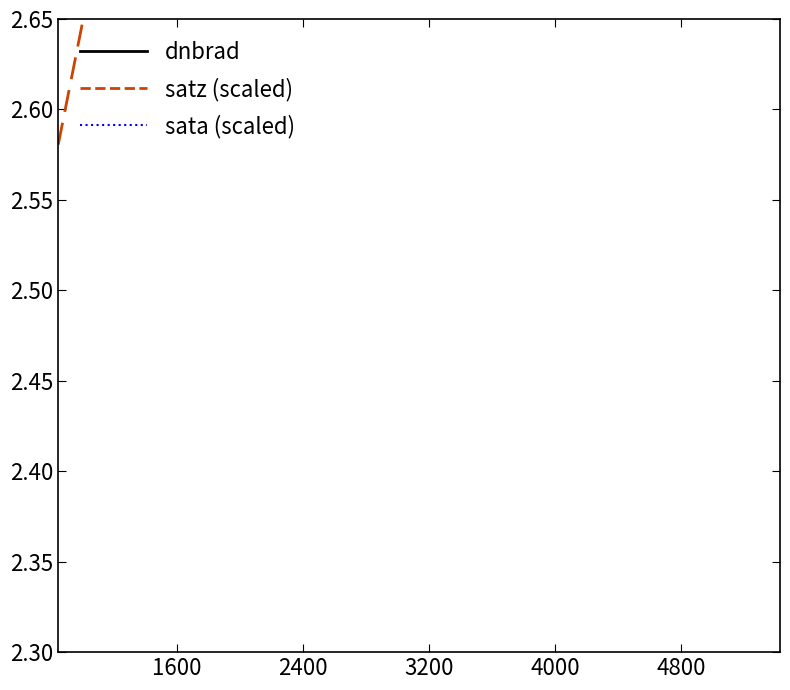

How many series are shown in this chart?

3